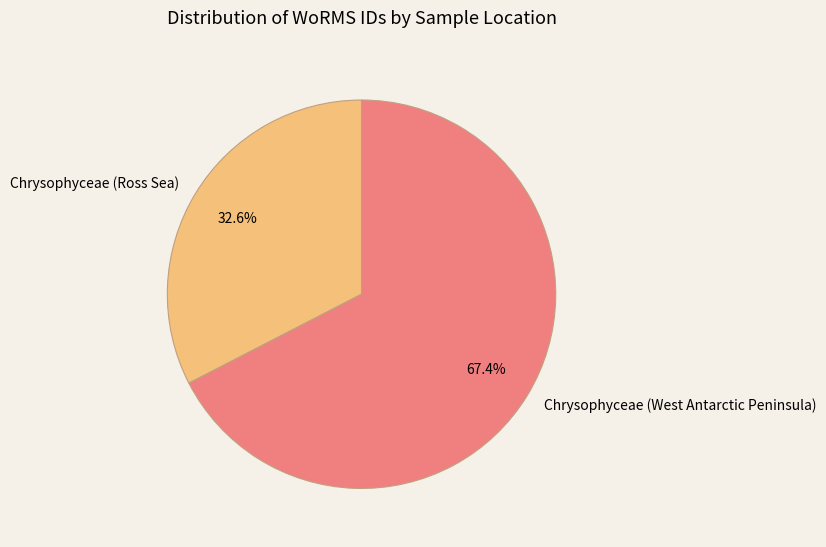

Is there any slice that represents more than half of the pie?

Yes